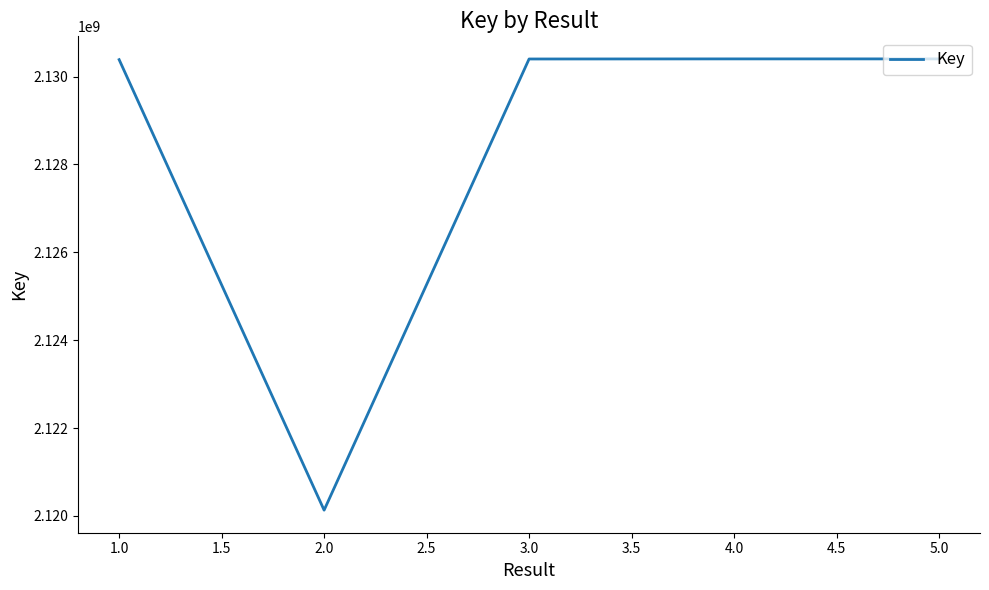

What value does the data have at 5.0?

2130400712